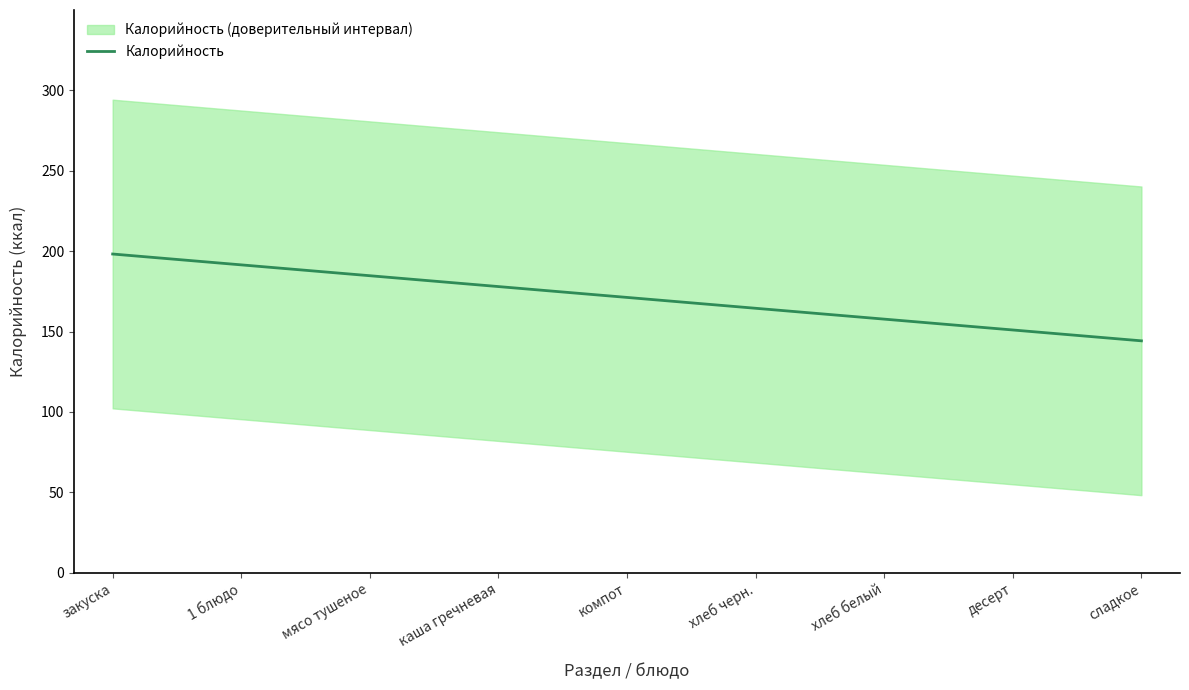

What is the label of the 2nd point from the left?

1 блюдо